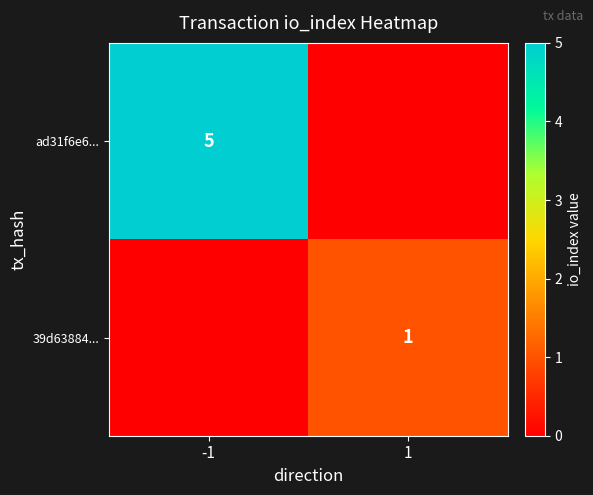

True or false: 39d63884... has a value of 1 at 1.

True